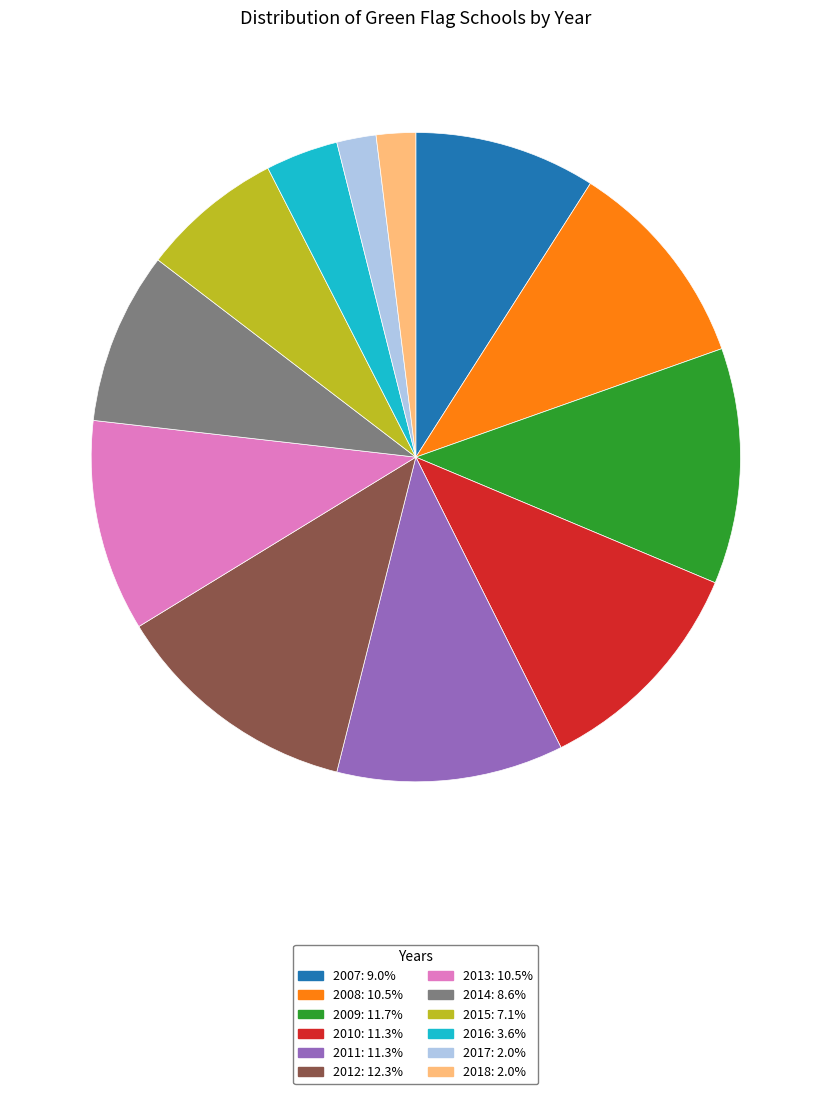

Combined, do 2014: 8.6% and 2008: 10.5% account for over 50%?

No